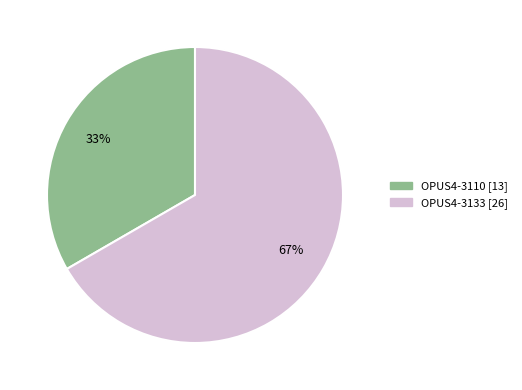

Combined, do OPUS4-3133 and OPUS4-3110 account for over 50%?

Yes